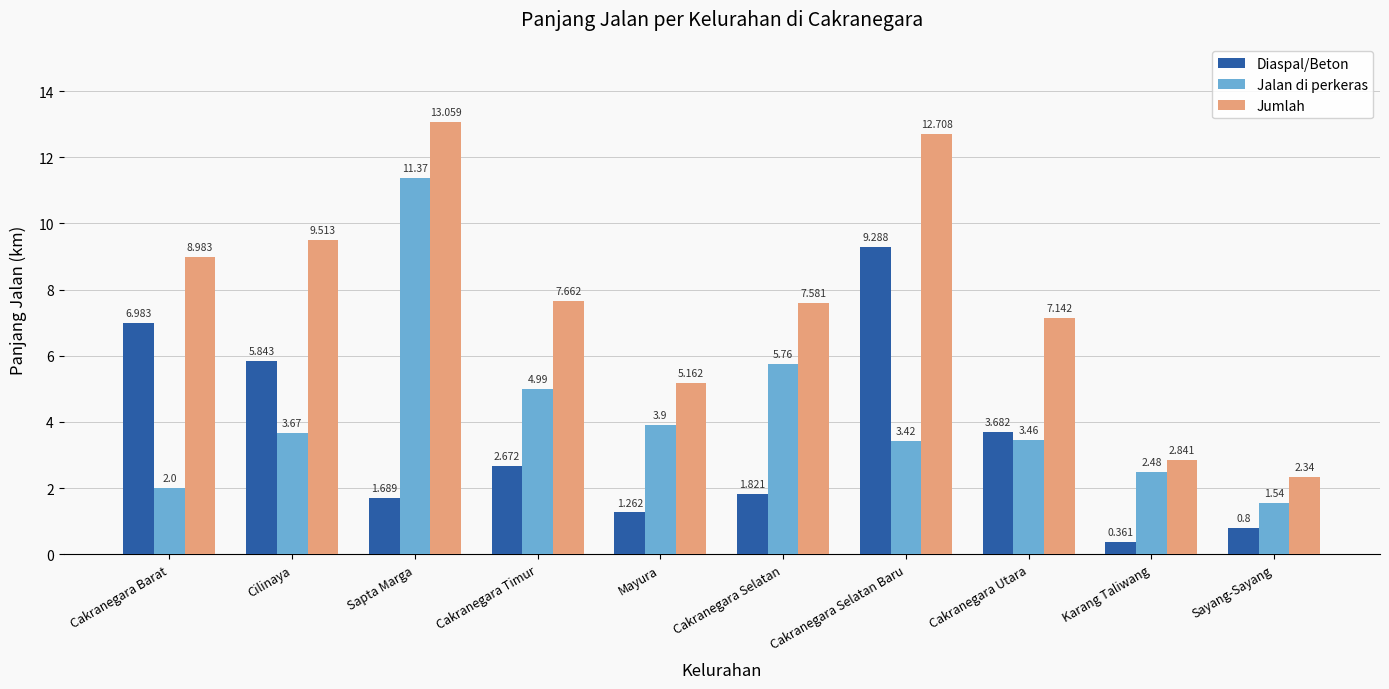

At which label is Diaspal/Beton closest to 4?

Cakranegara Utara